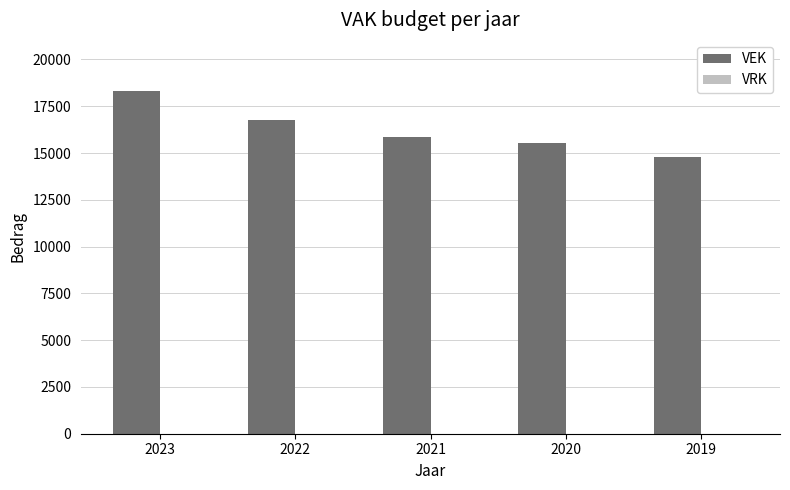

Is it true that the value at 2023 is 18300?

True